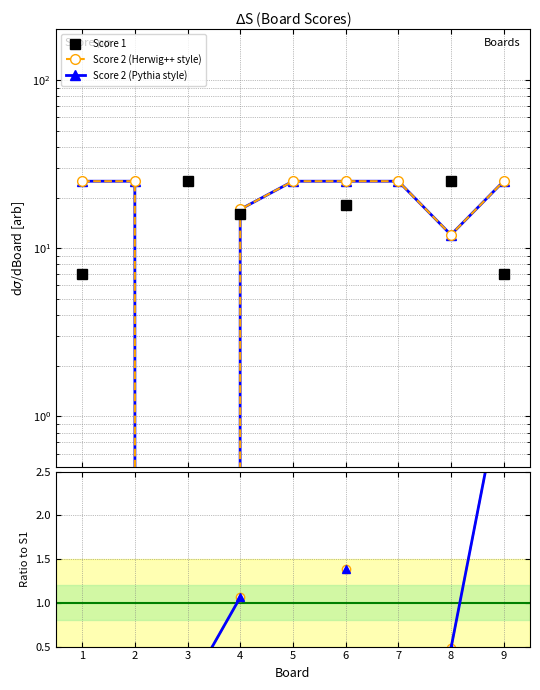

Does the chart display data point markers on the line(s)?

Yes